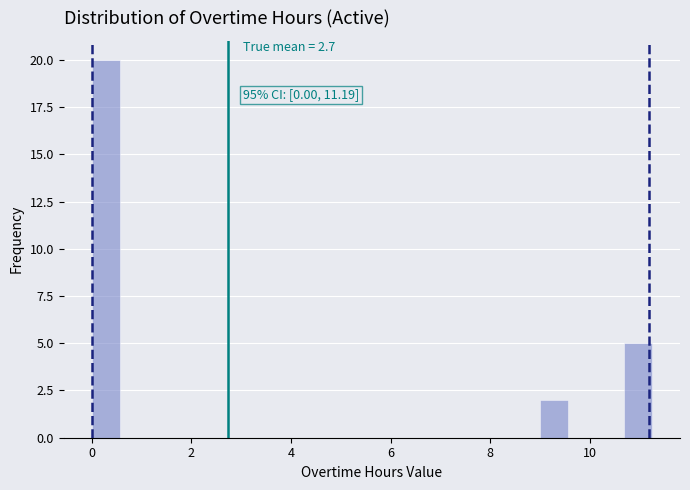

Read against the x-axis, roughly where is the centre of the tallest bar?

0.2